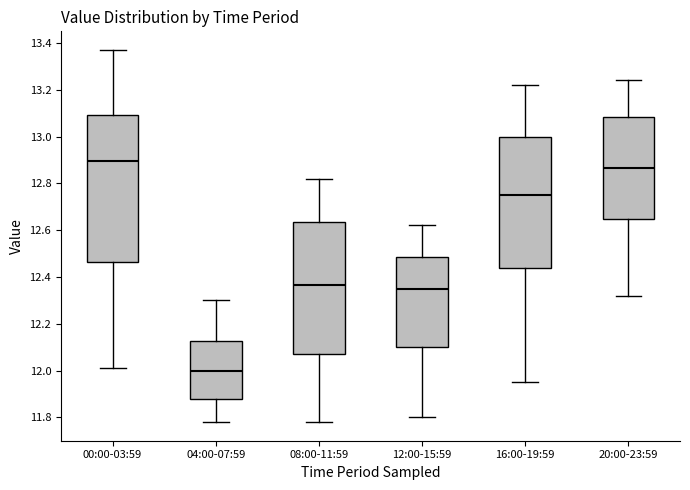

Which box has the highest median line?

00:00-03:59